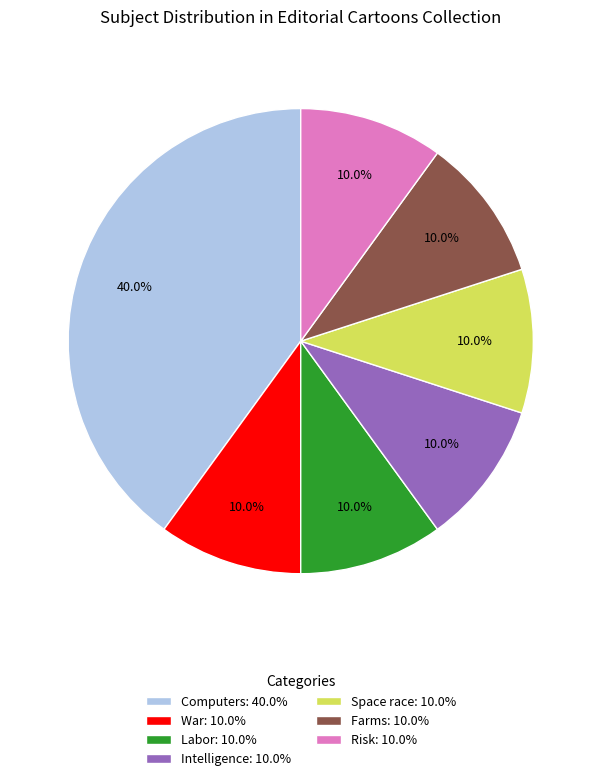

The Labor slice represents 10% of the pie. True or false?

True